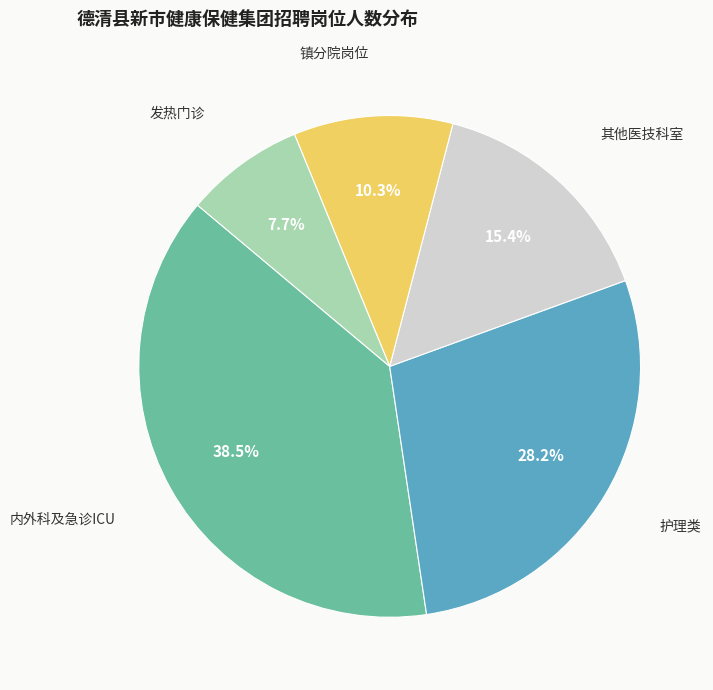

How many slices are in this pie chart?

5